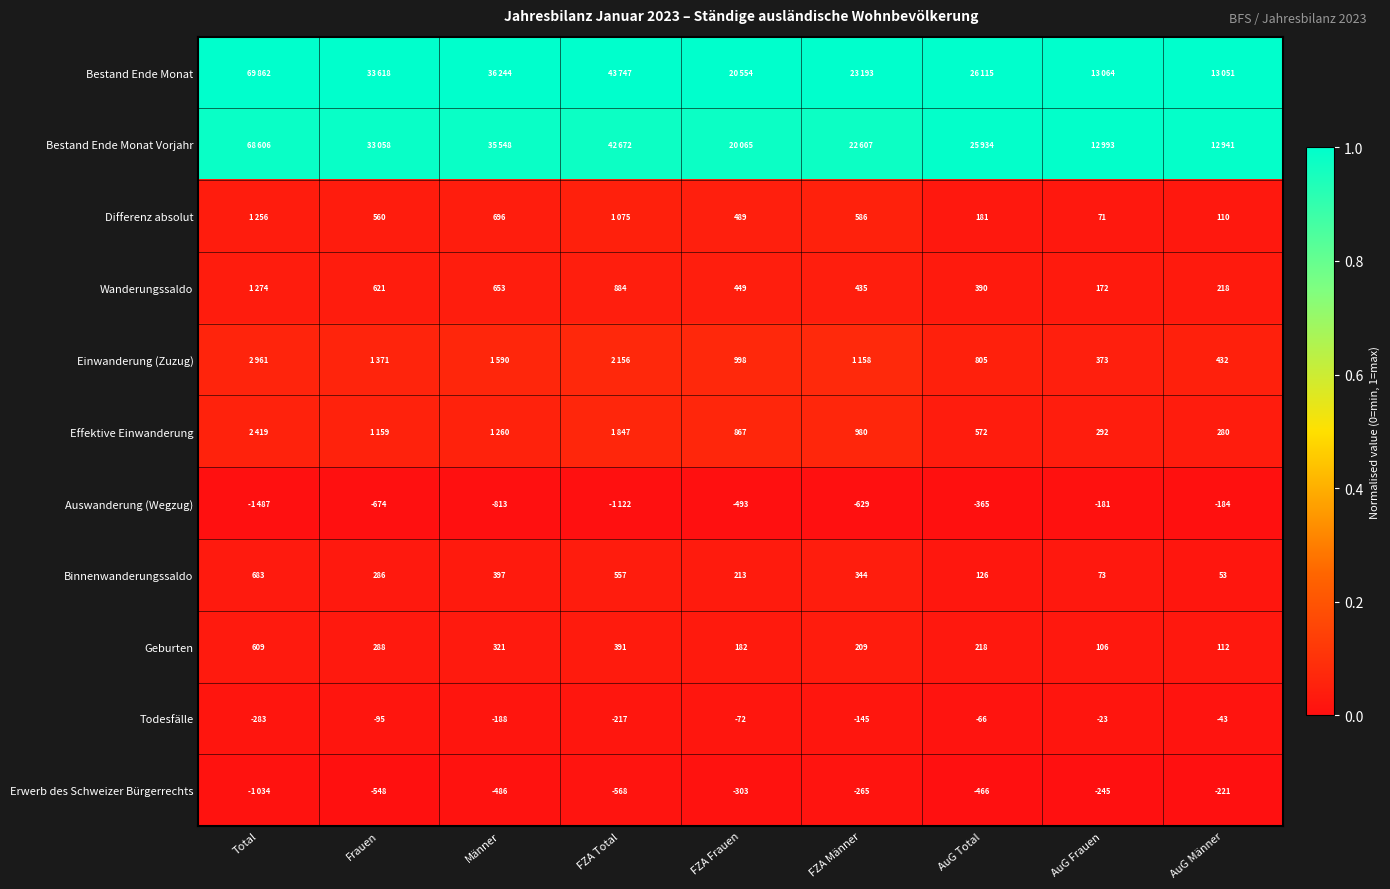

At which label does Binnenwanderungssaldo reach its minimum?

AuG Männer